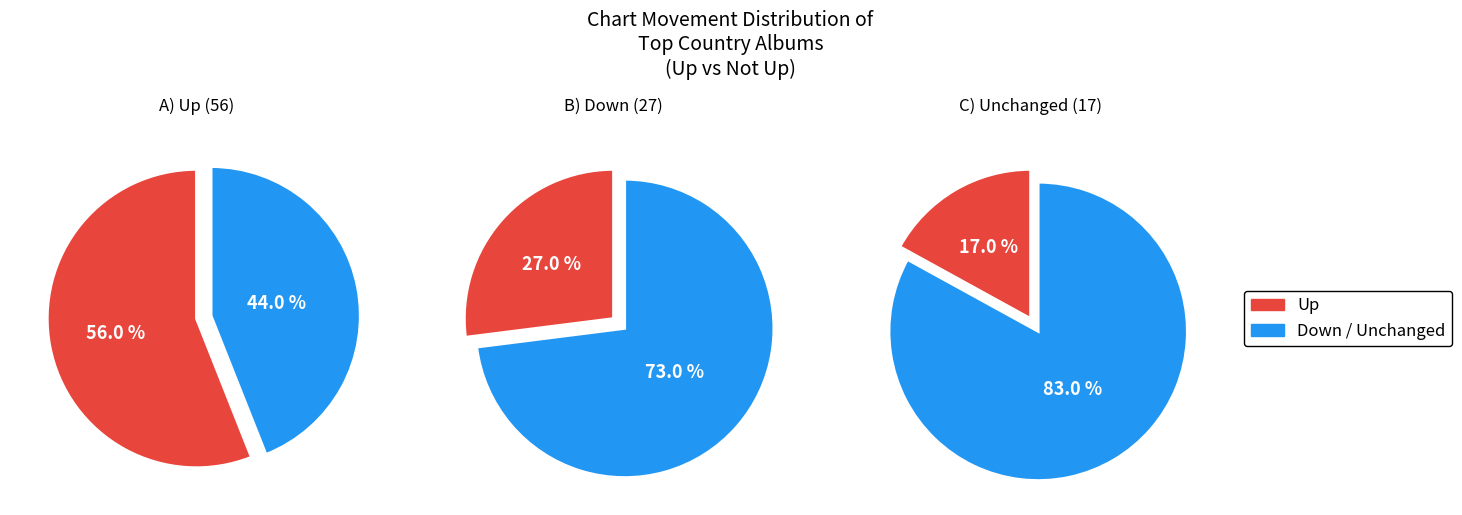

Which slice is the largest?

up